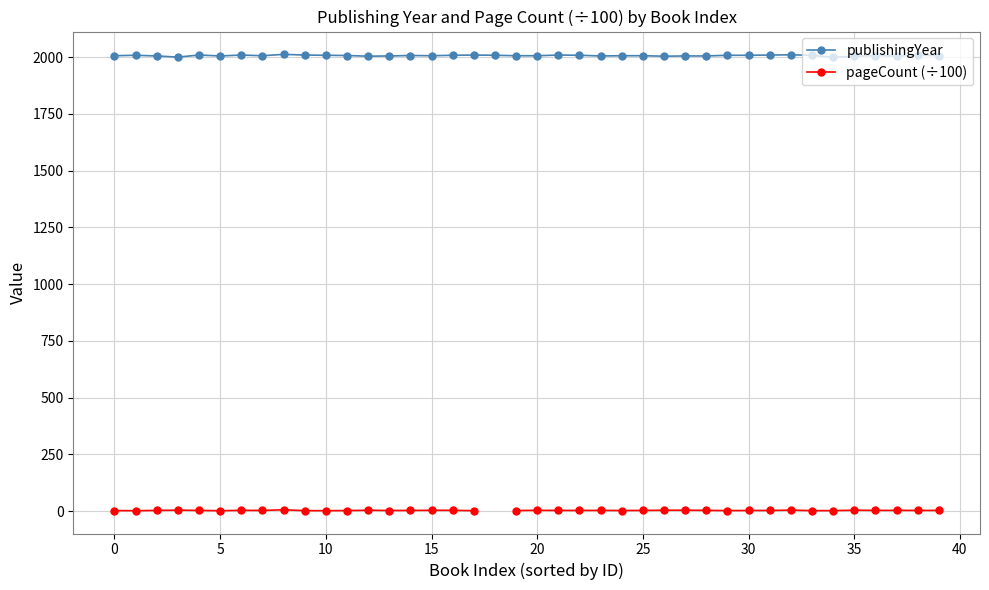

True or false: publishingYear has more than 1 points higher than both neighbors.

True